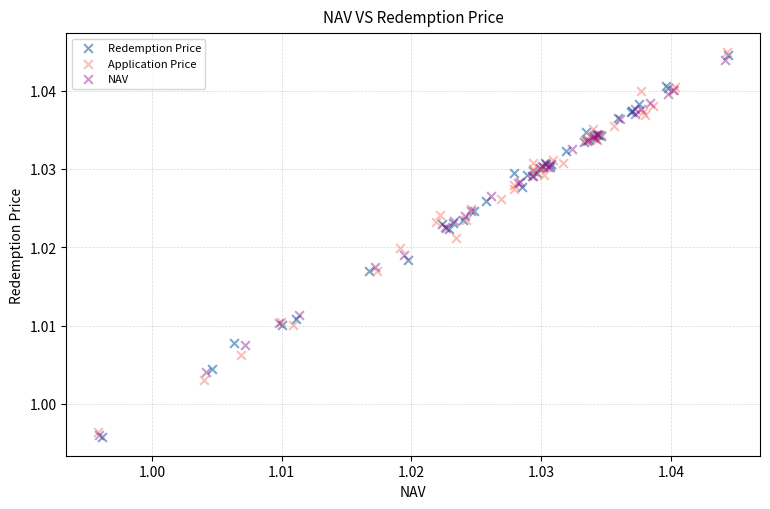

Which series has the largest Y range (max minus min)?

Redemption Price